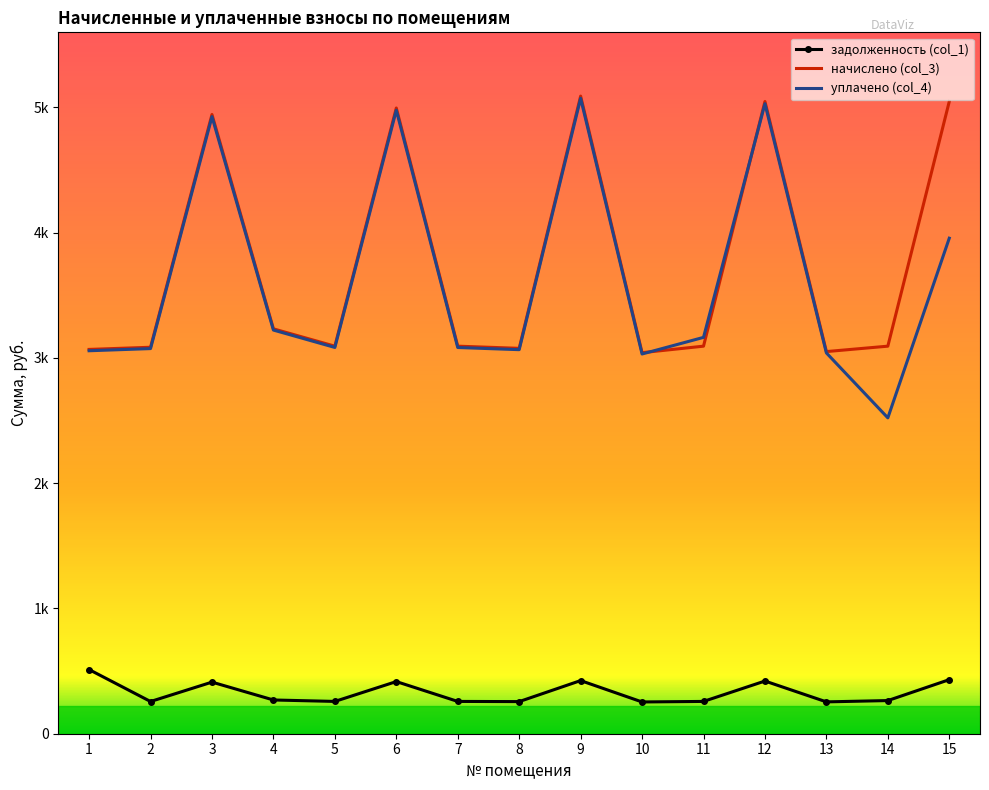

What are all the series names shown in the legend?

задолженность (col_1), начислено (col_3), уплачено (col_4)